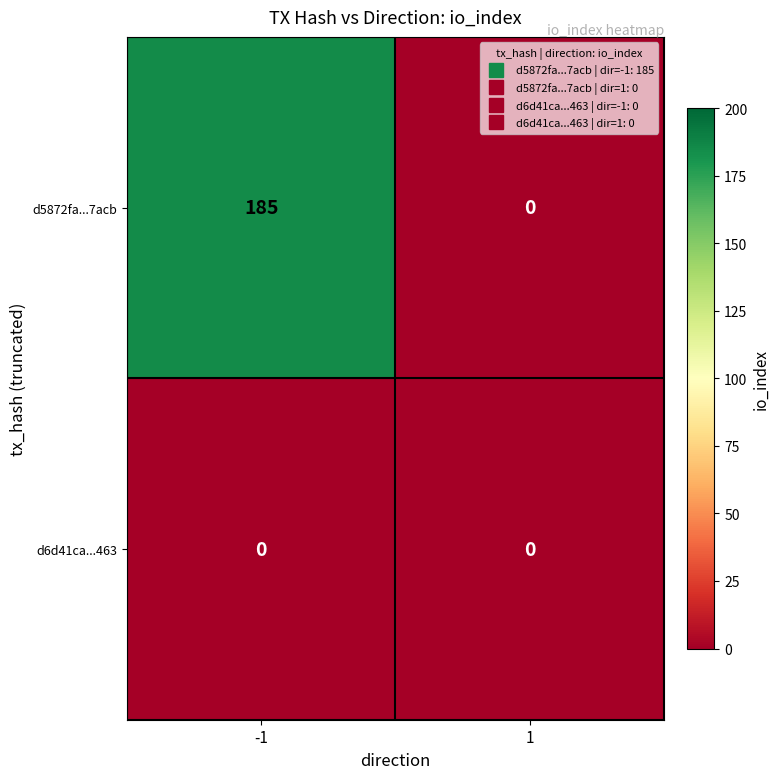

What is the sum of the d5872fa...7acb values at -1 and 1?

185